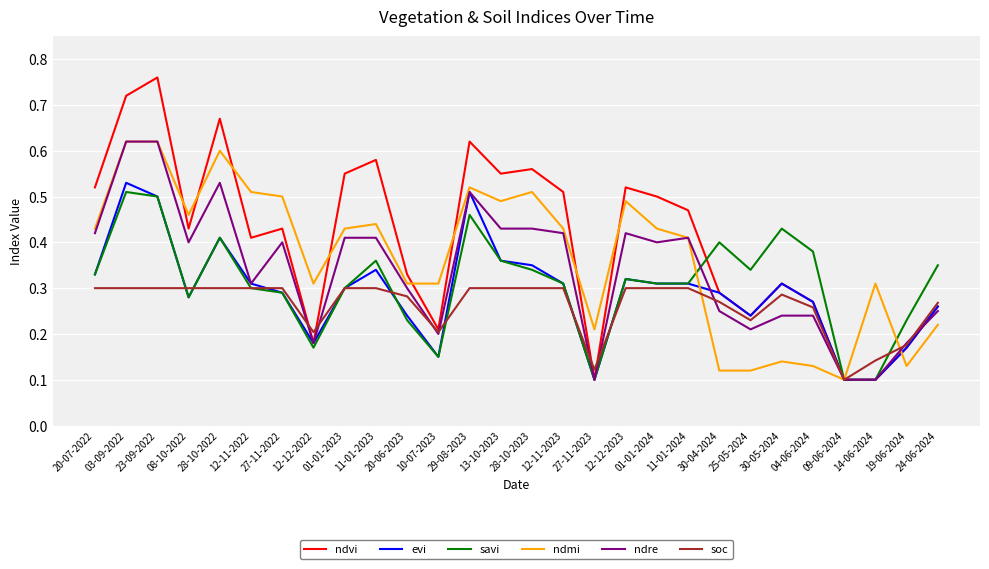

What position from the left is 01-01-2024?

19